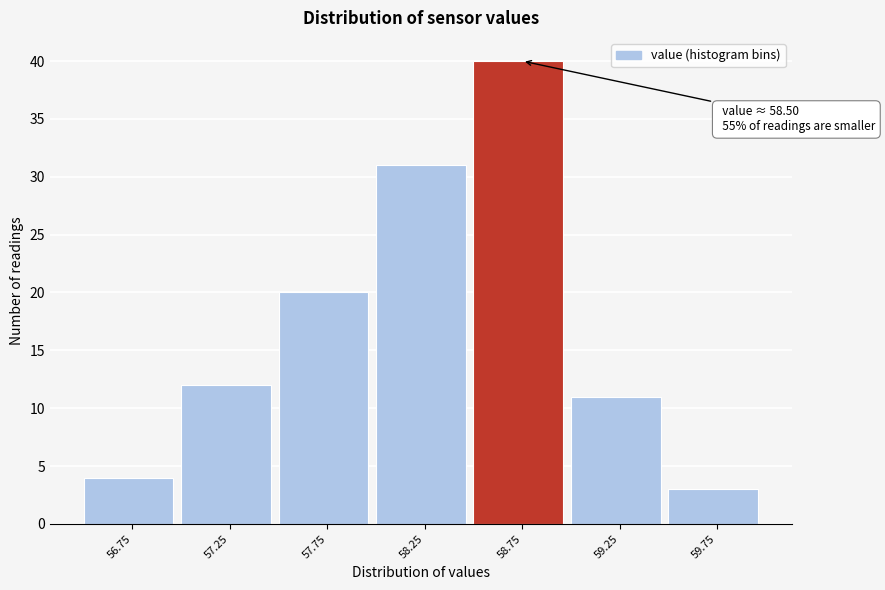

Over which range of the x-axis is the bar tallest?

58.5 to 59.0